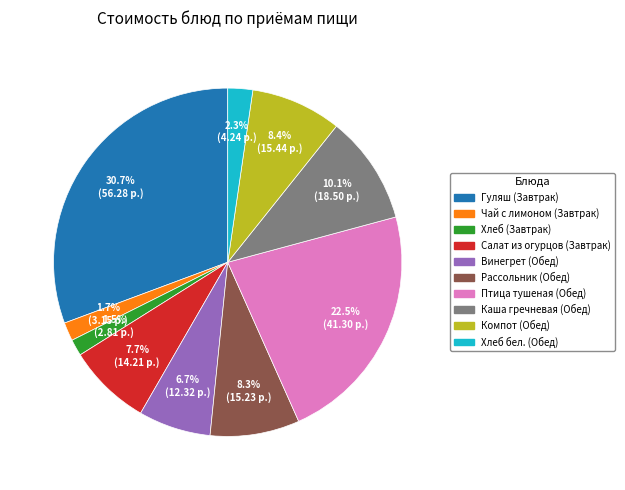

Is it true that Винегрет (Обед) is 1% of the pie?

False